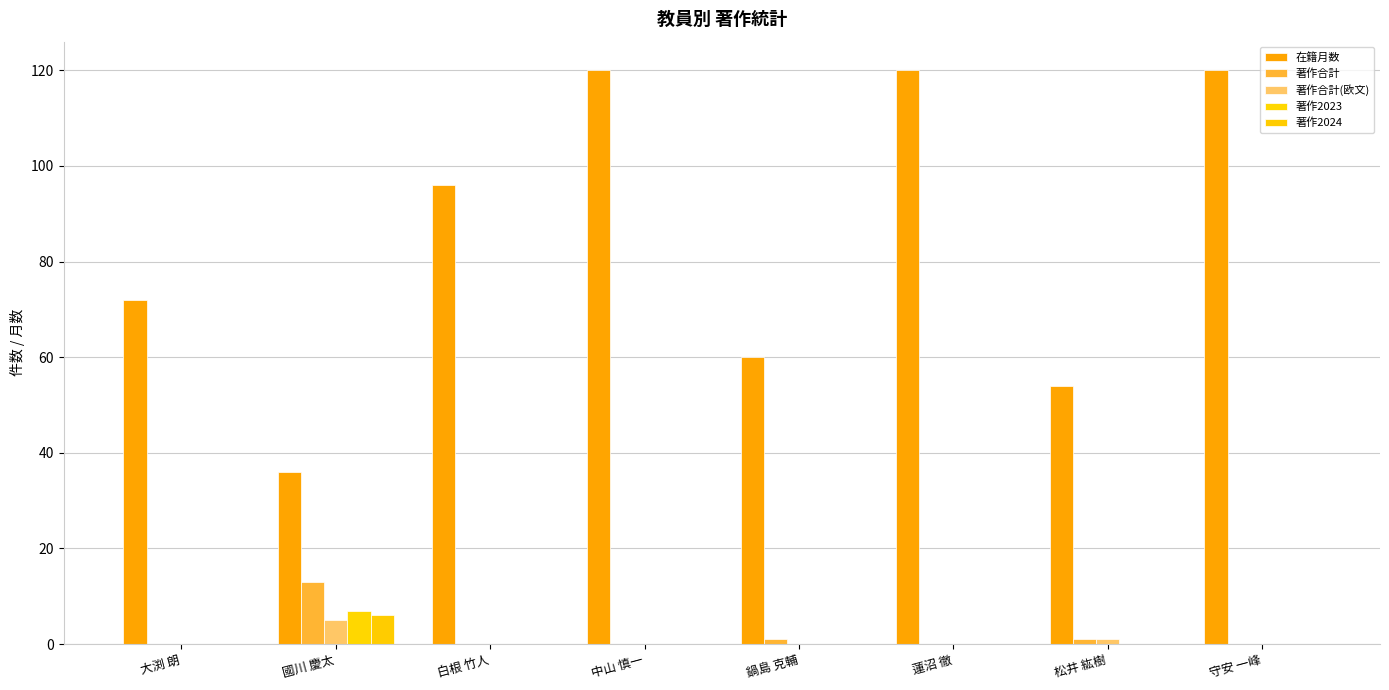

Which series changed the most between 松井 紘樹 and 守安 一峰?

在籍月数